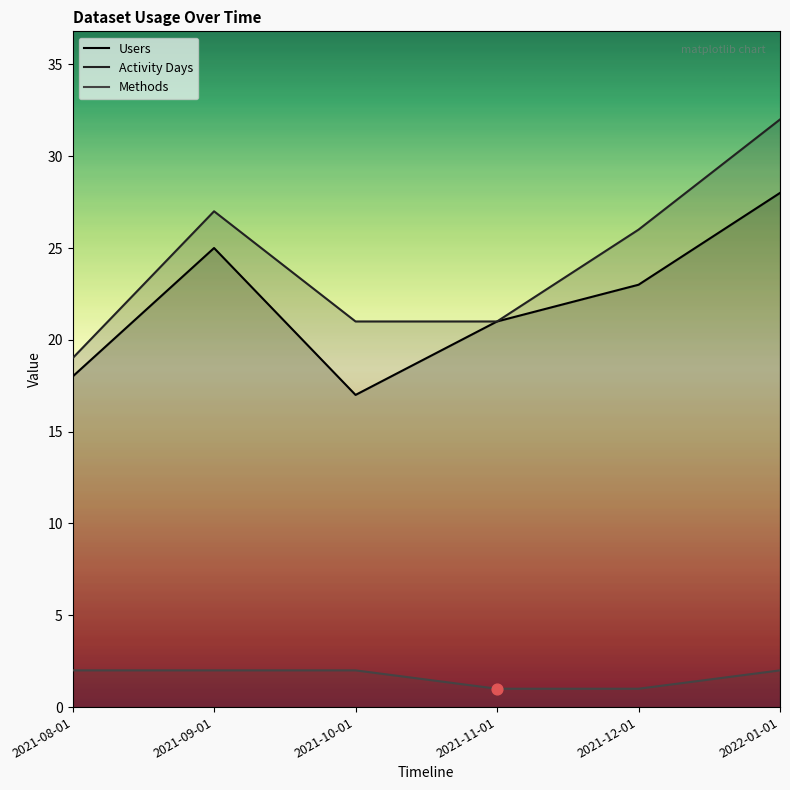

Which series contains the lowest Y value?

Methods